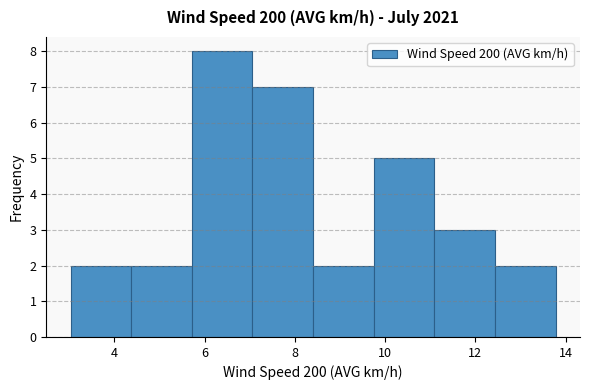

Reading left to right, transcribe this chart: for each bar, give the range it covers on the x-axis and its height. Neither the bar edges nor the heights are printed on the chart, so give them approximately, as read against the axes.

3.0 to 4.4: 2
4.4 to 5.8: 2
5.8 to 7.0: 8
7.0 to 8.4: 7
8.4 to 9.8: 2
9.8 to 11.0: 5
11.0 to 12.4: 3
12.4 to 13.8: 2